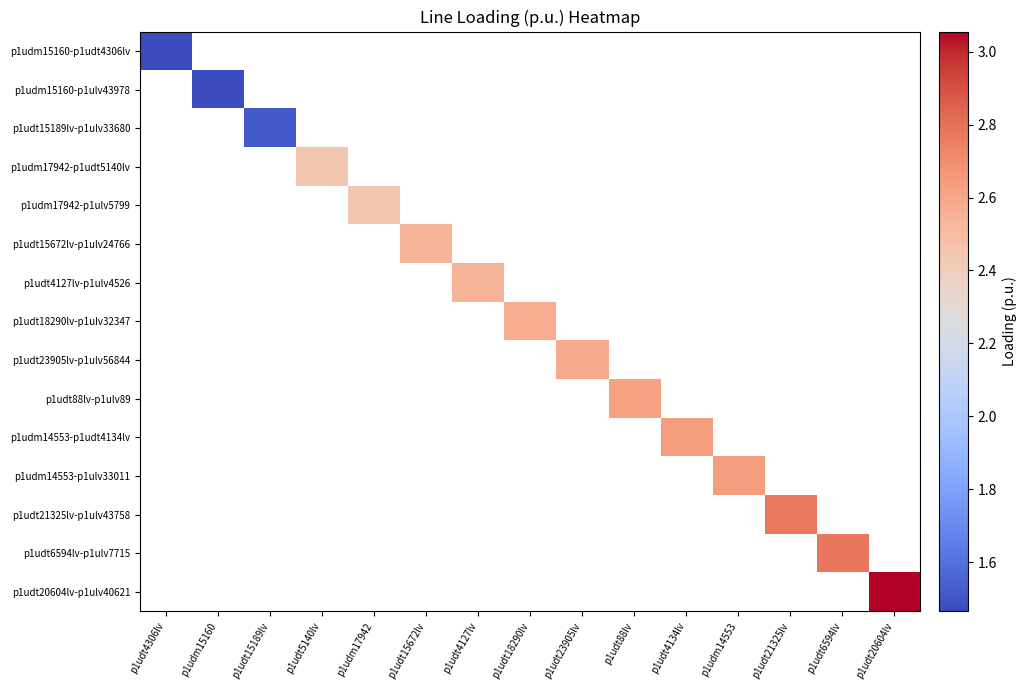

Rank the series by their average value, from lowest to highest.

p1udm15160-p1udt4306lv, p1udm15160-p1ulv43978, p1udt15189lv-p1ulv33680, p1udm17942-p1udt5140lv, p1udm17942-p1ulv5799, p1udt15672lv-p1ulv24766, p1udt4127lv-p1ulv4526, p1udt18290lv-p1ulv32347, p1udt23905lv-p1ulv56844, p1udt88lv-p1ulv89, p1udm14553-p1udt4134lv, p1udm14553-p1ulv33011, p1udt21325lv-p1ulv43758, p1udt6594lv-p1ulv7715, p1udt20604lv-p1ulv40621